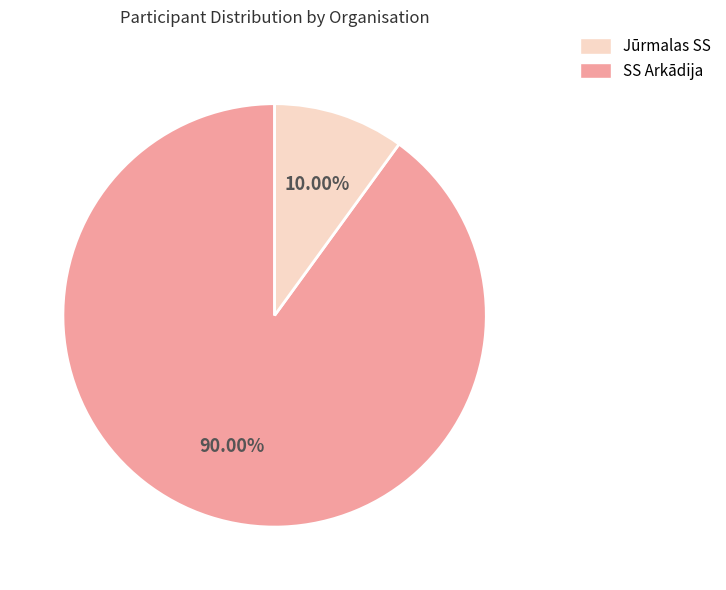

Is there any slice that represents more than half of the pie?

Yes